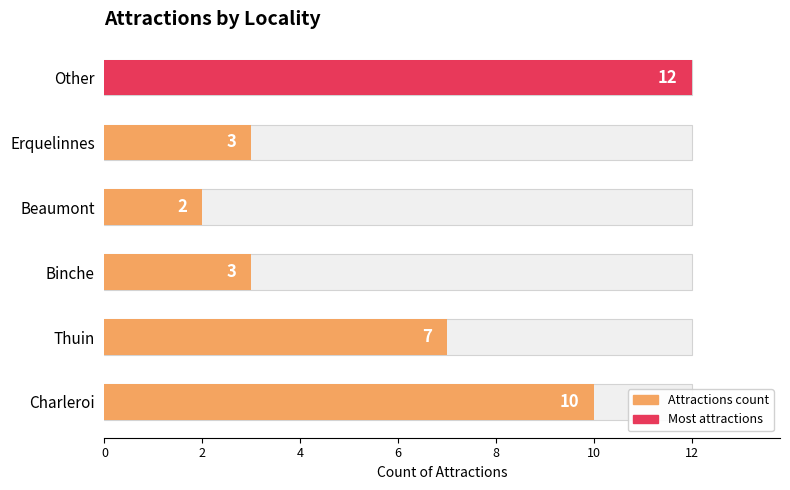

Reading right to left, list all the values displayed in this chart.

12	3	2	3	7	10